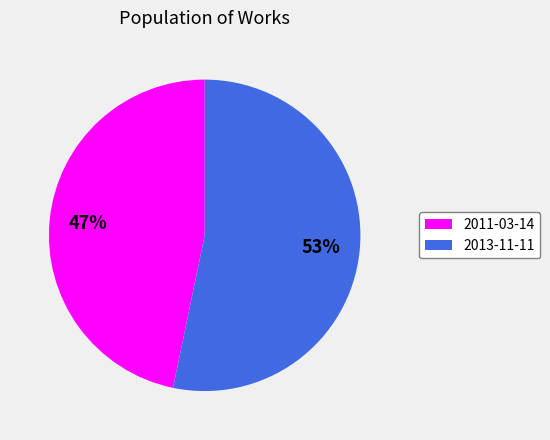

To the nearest percent, what is the average slice percentage?

50%